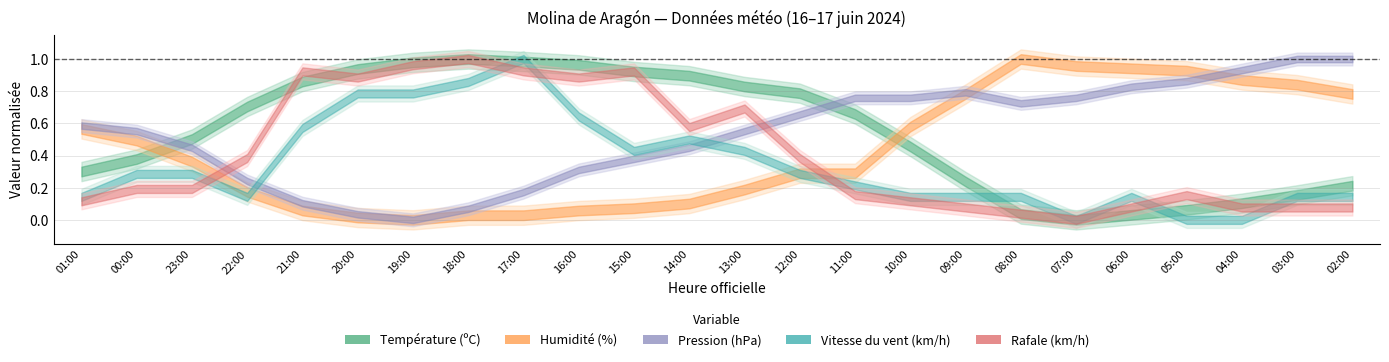

What is the label of the 13th point from the right?

14:00